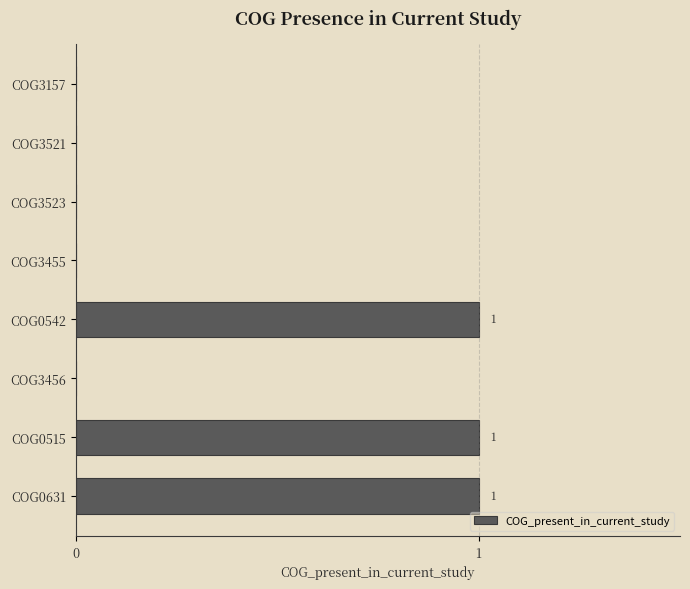

How many data points does each series have?

8